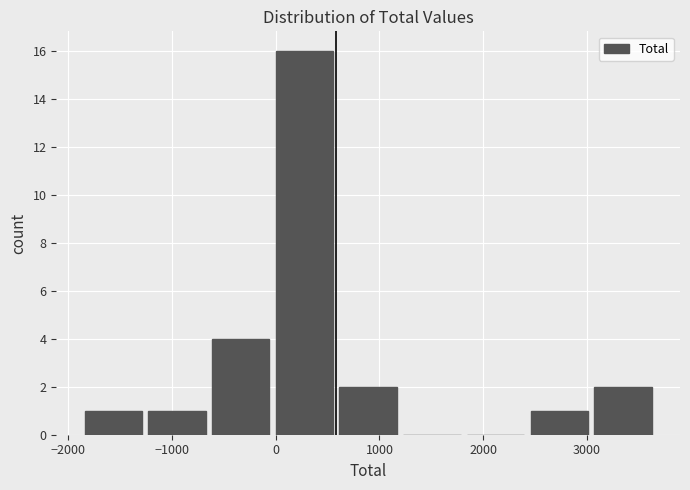

Reading left to right, list every bar in this chart as the range it spans on the x-axis followed by its height. Neither the bar edges nor the heights are printed on the chart, so give them approximately, as read against the axes.

-1900 to -1300: 1
-1300 to -600: 1
-600 to 0: 4
0 to 600: 16
600 to 1200: 2
1200 to 1800: 0
1800 to 2400: 0
2400 to 3000: 1
3000 to 3700: 2